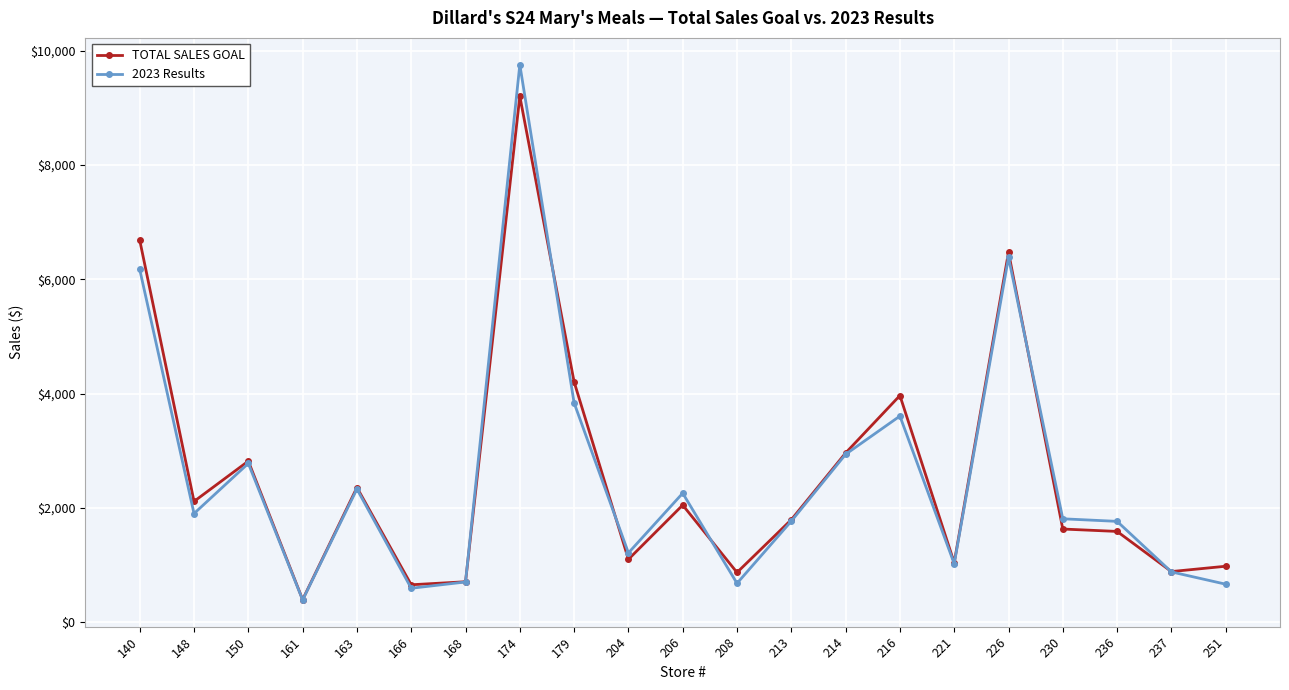

After their last crossing, which series has the higher values: TOTAL SALES GOAL or 2023 Results?

TOTAL SALES GOAL